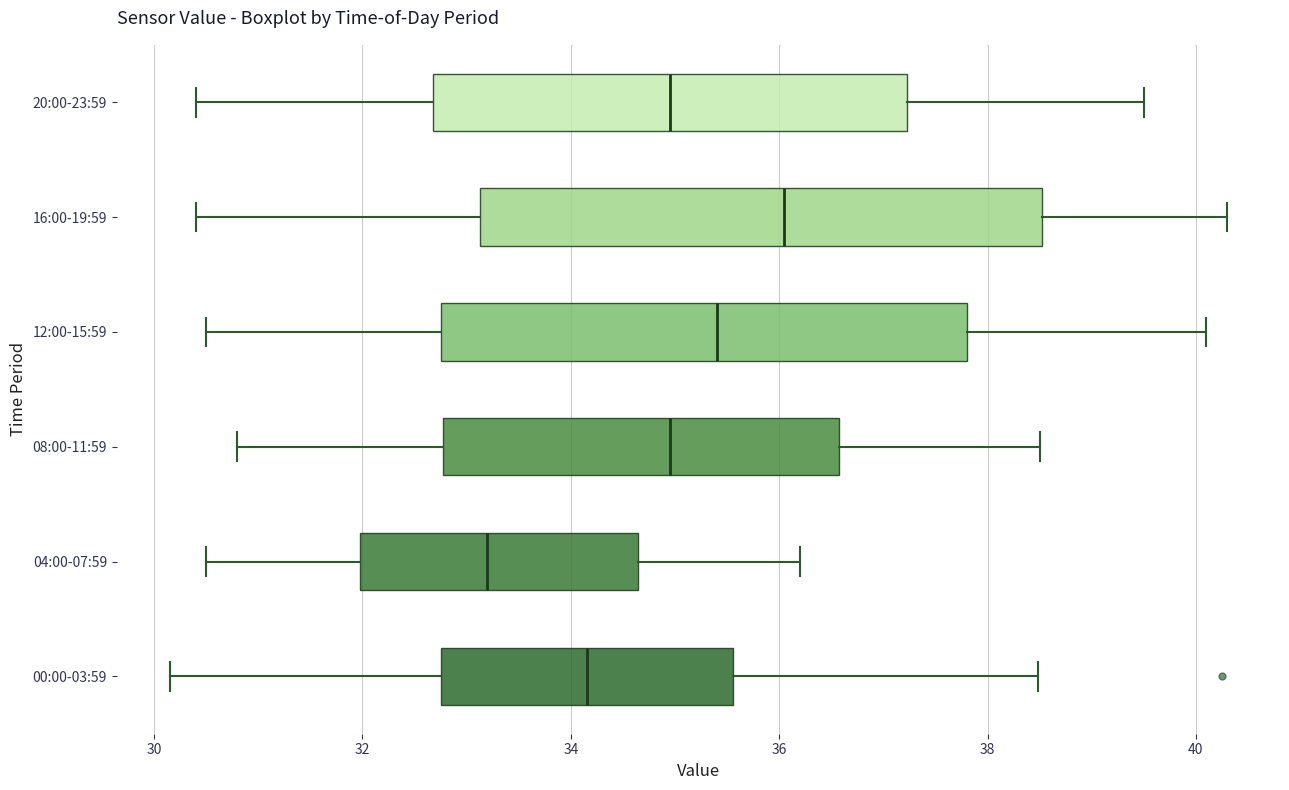

Comparing the boxes themselves (not the whiskers), which one is the widest?

16:00-19:59